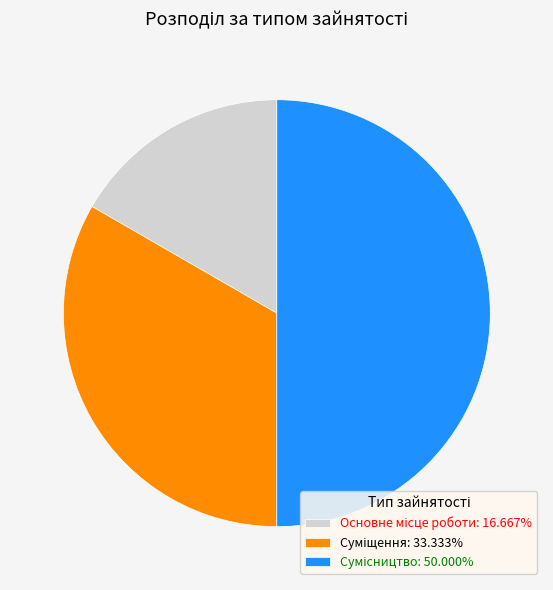

How many slices are in this pie chart?

3